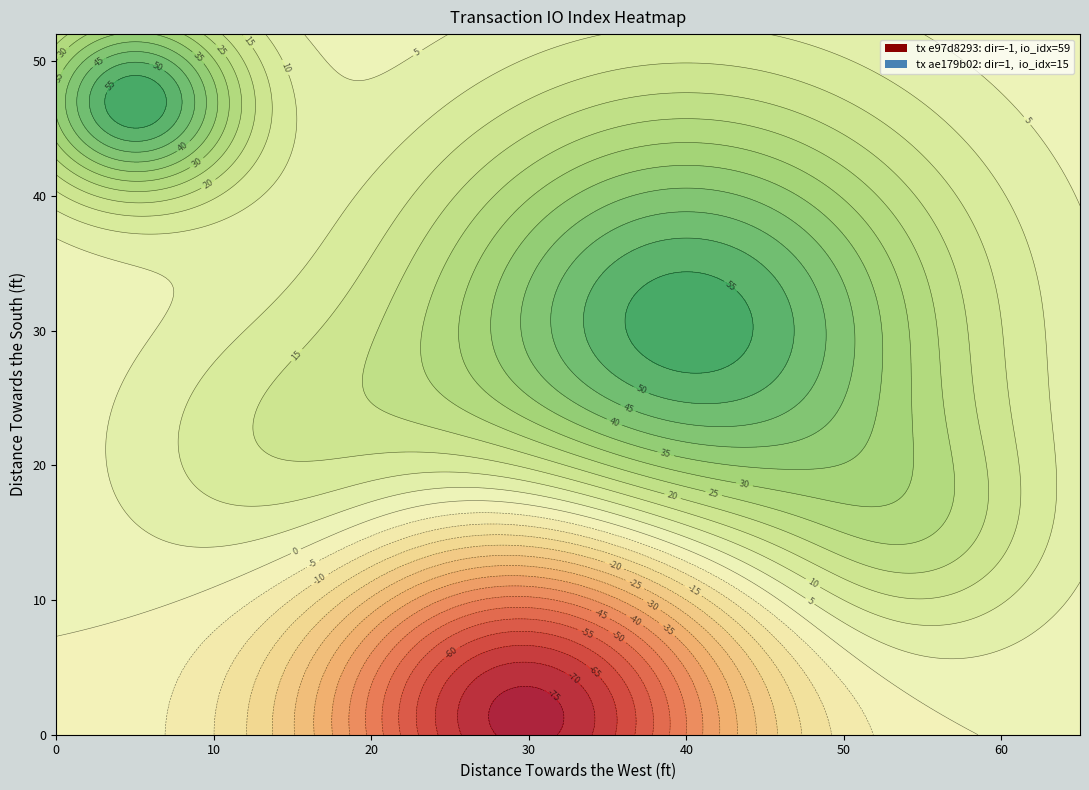

What is the highest value of the ae179b02 series?

15.0